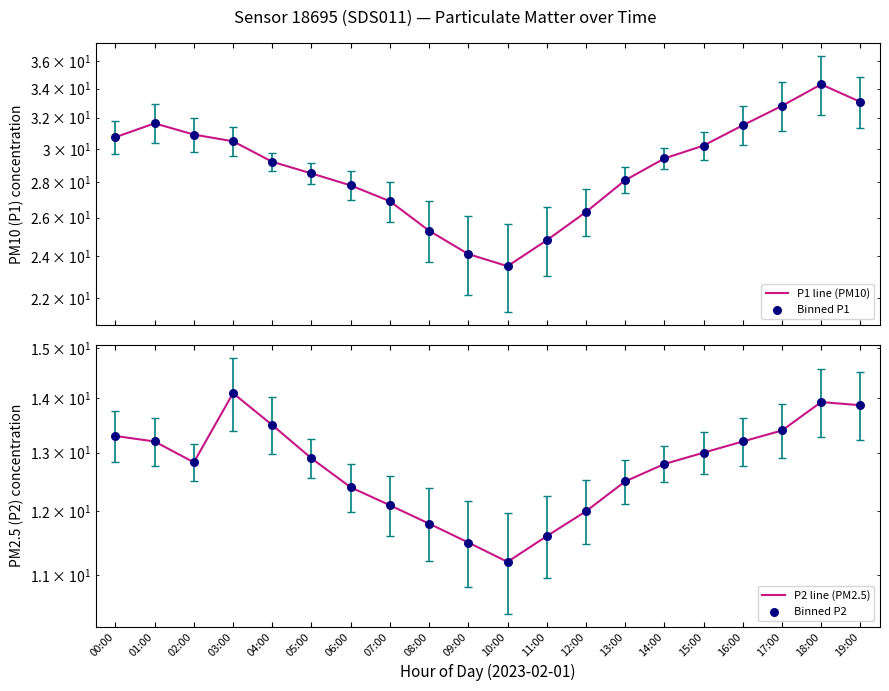

Which series reaches the minimum Y coordinate?

P2 (PM2.5) line